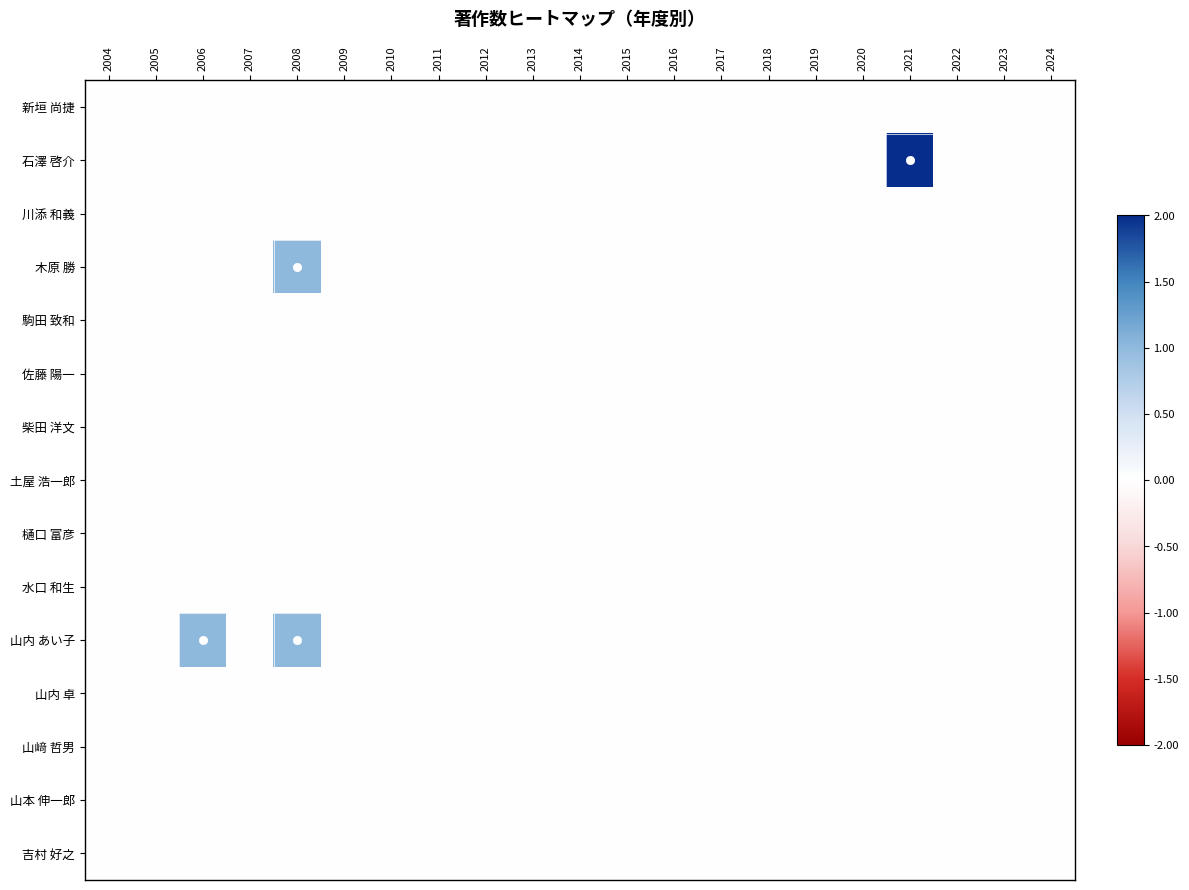

At how many categories does at least one series exceed 0?

3